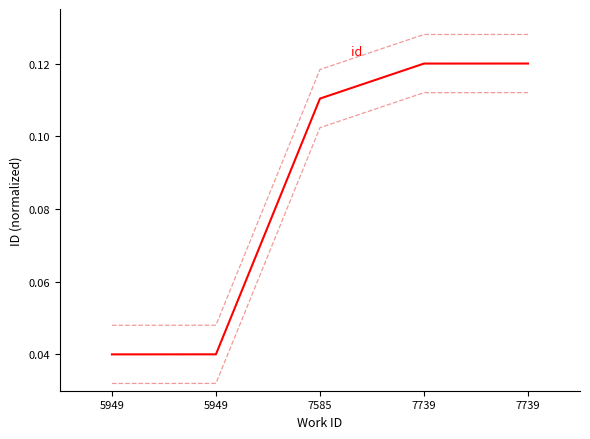

Reading left to right, transcribe all the data shown in this chart.

5949=0.0	5949=0.0	7585=0.1	7739=0.1	7739=0.1